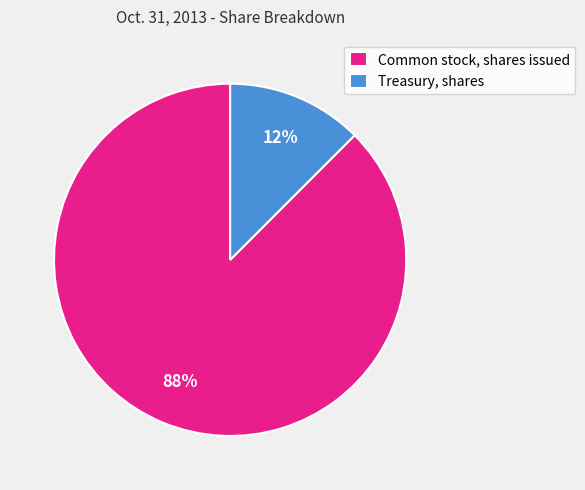

To the nearest percent, what is the combined percentage of Common stock, shares issued and Treasury, shares?

100%